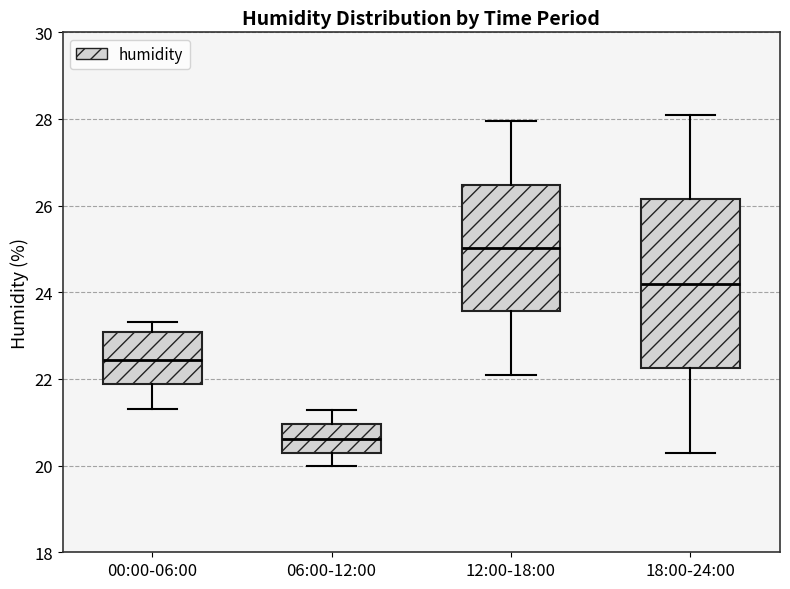

Reading left to right, read every box against the y-axis: the position of its median line, the range the box covers, and the ends of its whiskers. The values are not printed on the chart, so give them approximately, as read against the axis.

00:00-06:00: median 22.4, box 21.8 to 23.0, whiskers 21.4 to 23.4
06:00-12:00: median 20.6, box 20.2 to 21.0, whiskers 20.0 to 21.2
12:00-18:00: median 25.0, box 23.6 to 26.4, whiskers 22.2 to 28.0
18:00-24:00: median 24.2, box 22.2 to 26.2, whiskers 20.4 to 28.2